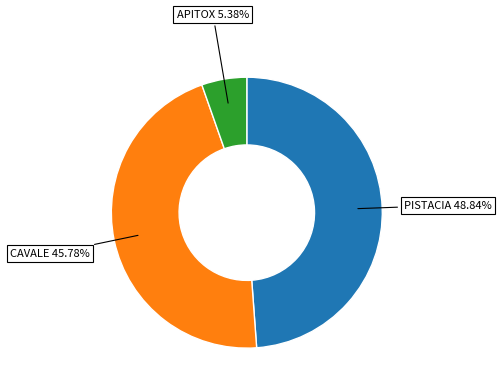

Does any single category account for the majority?

No